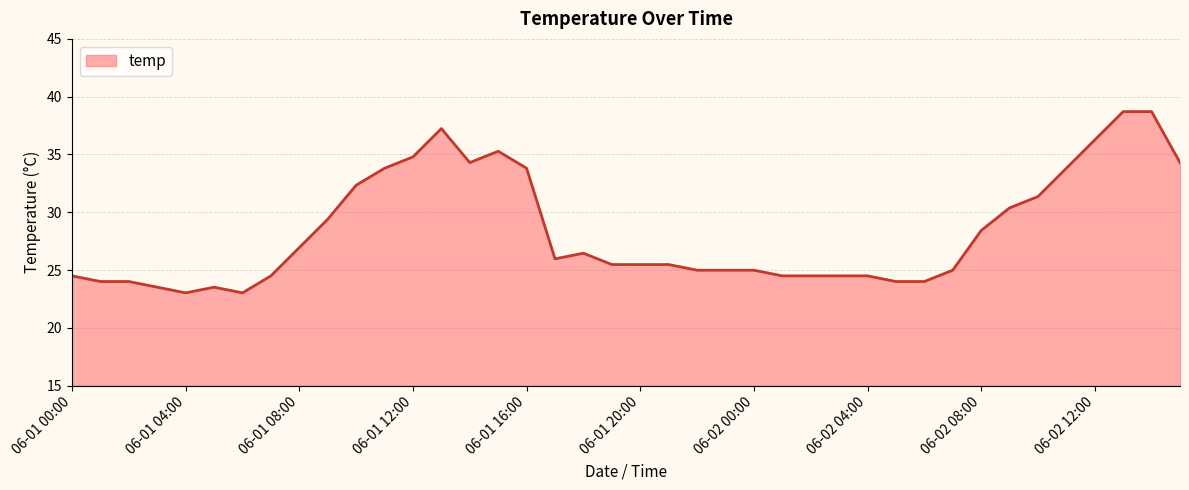

Does the chart have visible grid lines?

Yes